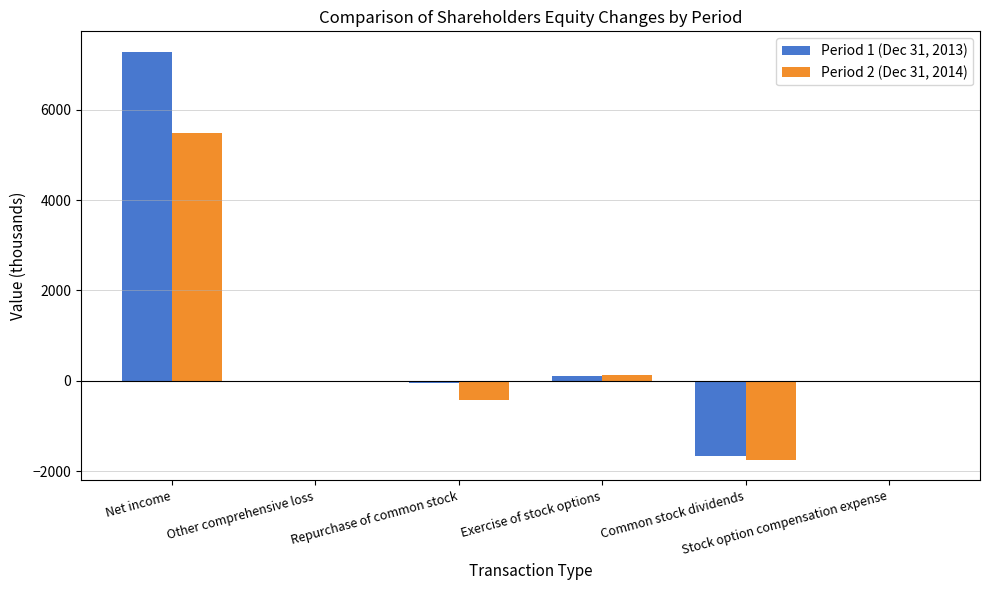

Which series changed the most between Exercise of stock options and Common stock dividends?

Period 2 (Dec 31, 2014)